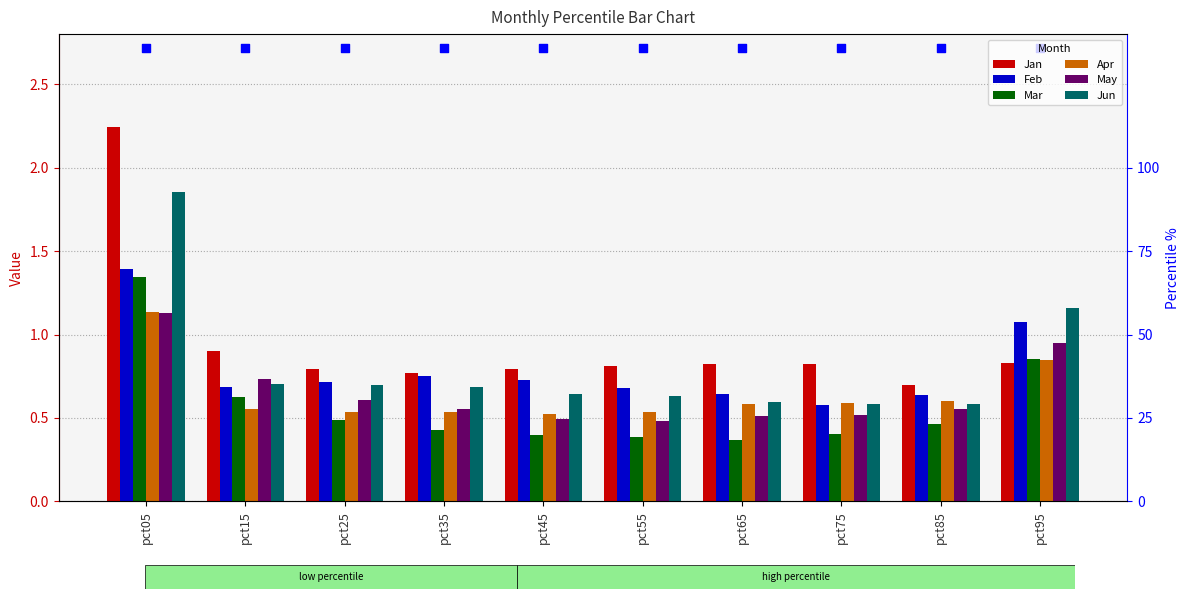

At which category is the sum across all series the highest?

pct05